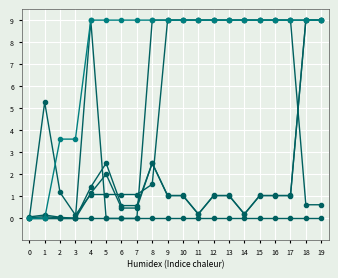

How many lines are shown in the chart?

6